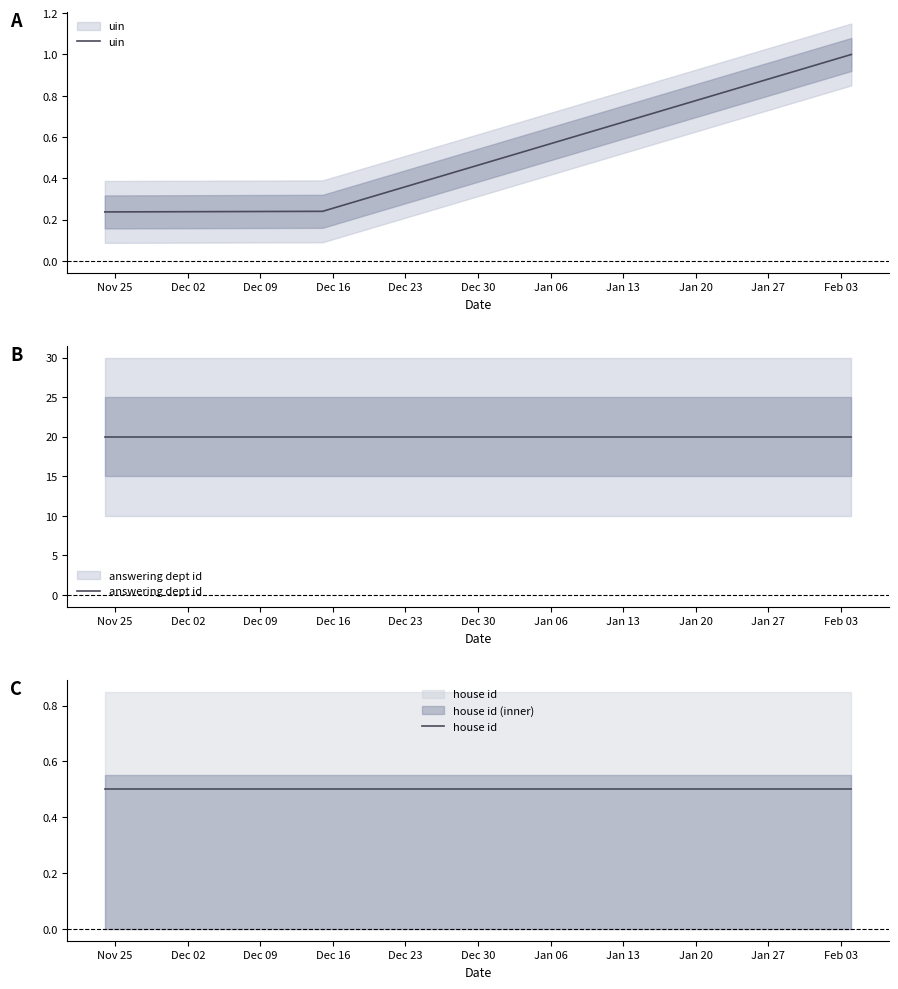

Reading left to right, list all the values displayed in this chart.

uin: 0.2	0.2	1.0
answering dept id: 20.0	20.0	20.0
house id: 0.5	0.5	0.5